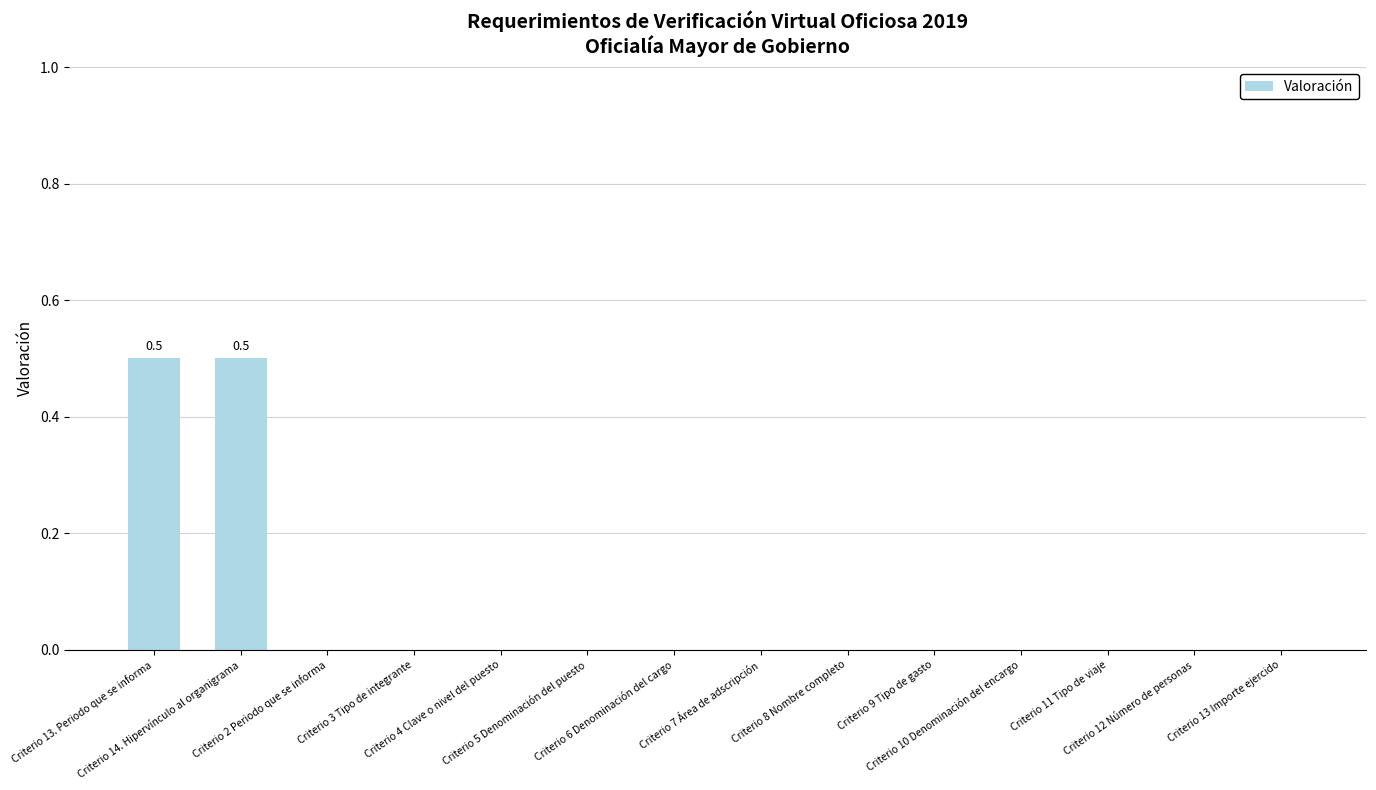

What is the greatest value displayed?

0.5